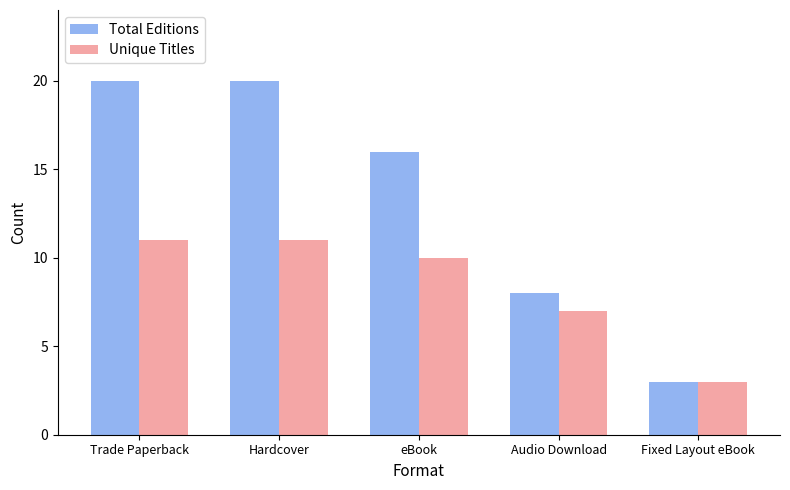

The Total Editions series shows 4 at eBook. True or false?

False